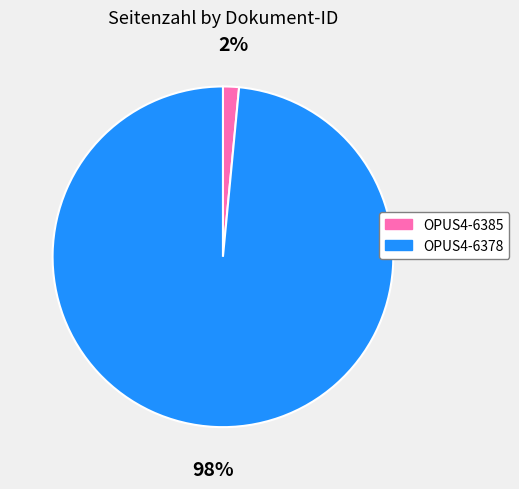

Which category has the biggest portion of the pie?

OPUS4-6378